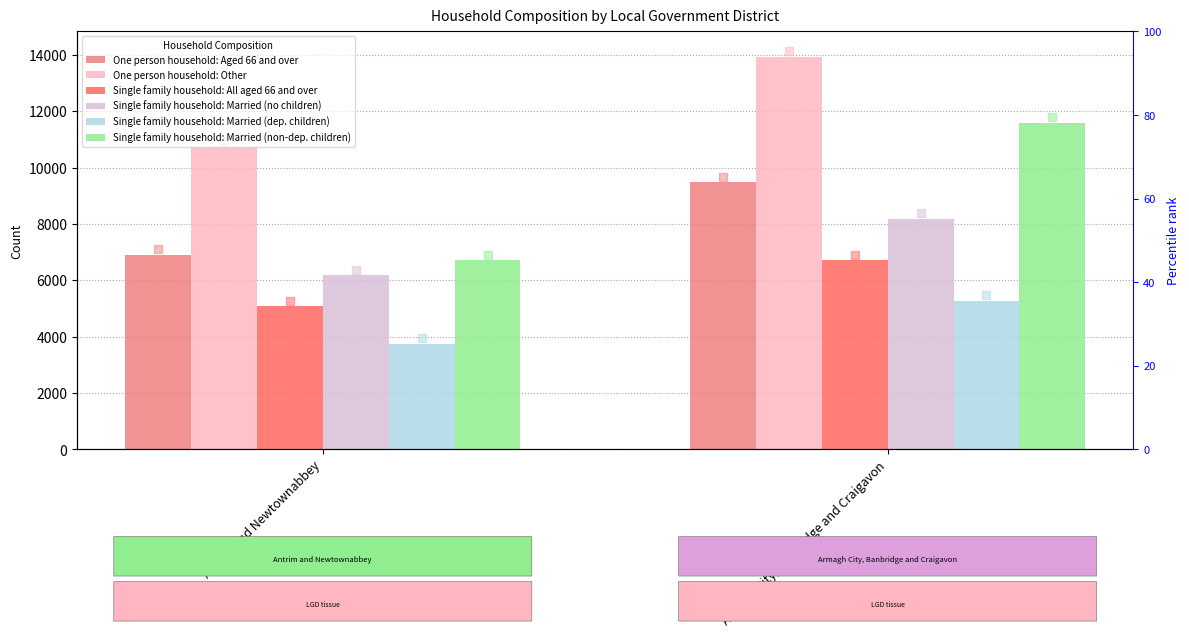

At which category is the sum across all series the highest?

Armagh City, Banbridge and Craigavon